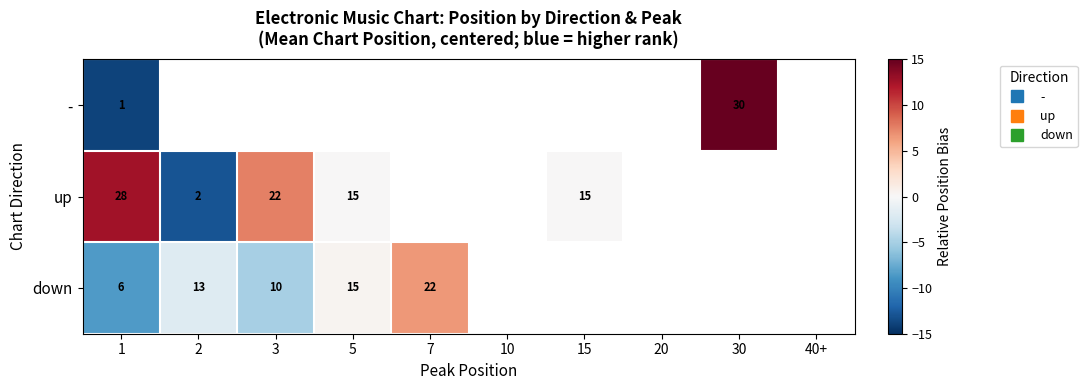

At which label is up closest to 0?

5